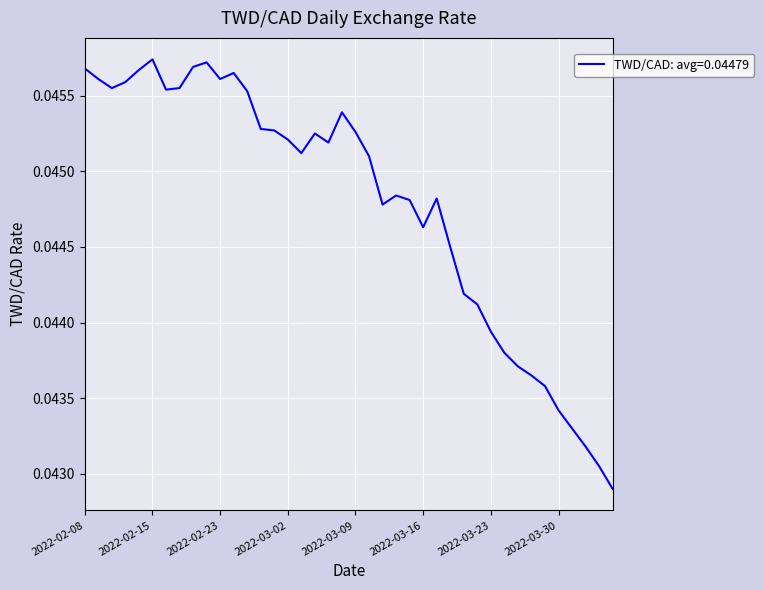

At which category does the chart reach its peak across all series?

2022-02-15